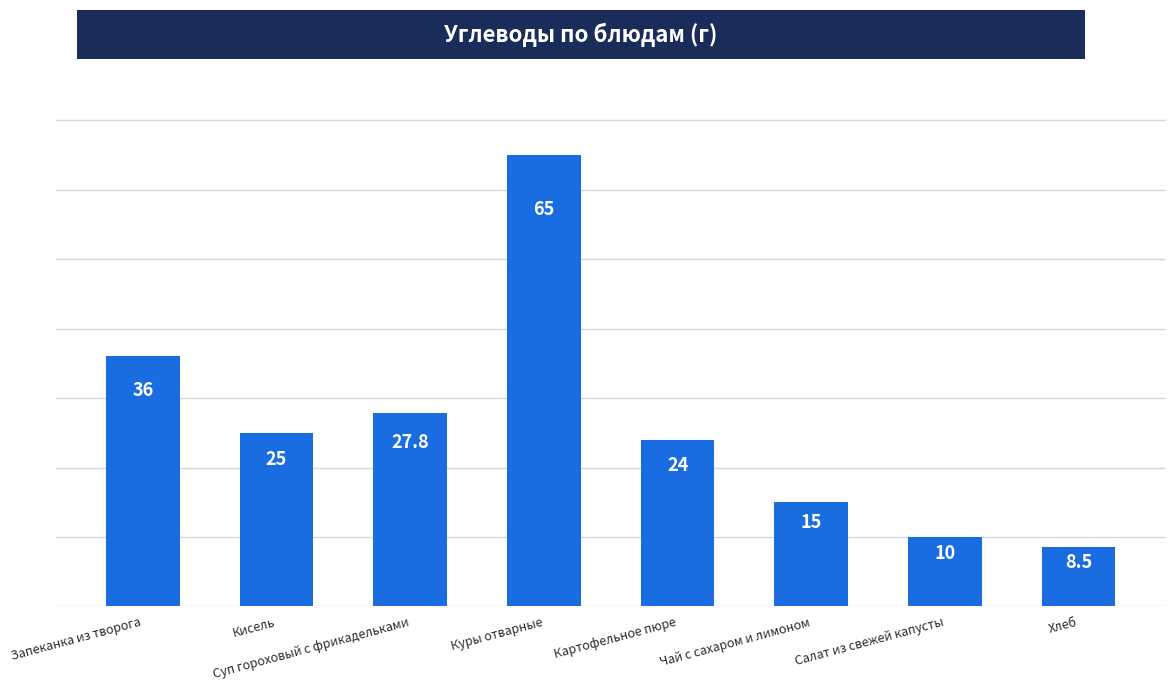

Are the bars grouped side by side (vs. stacked)?

No